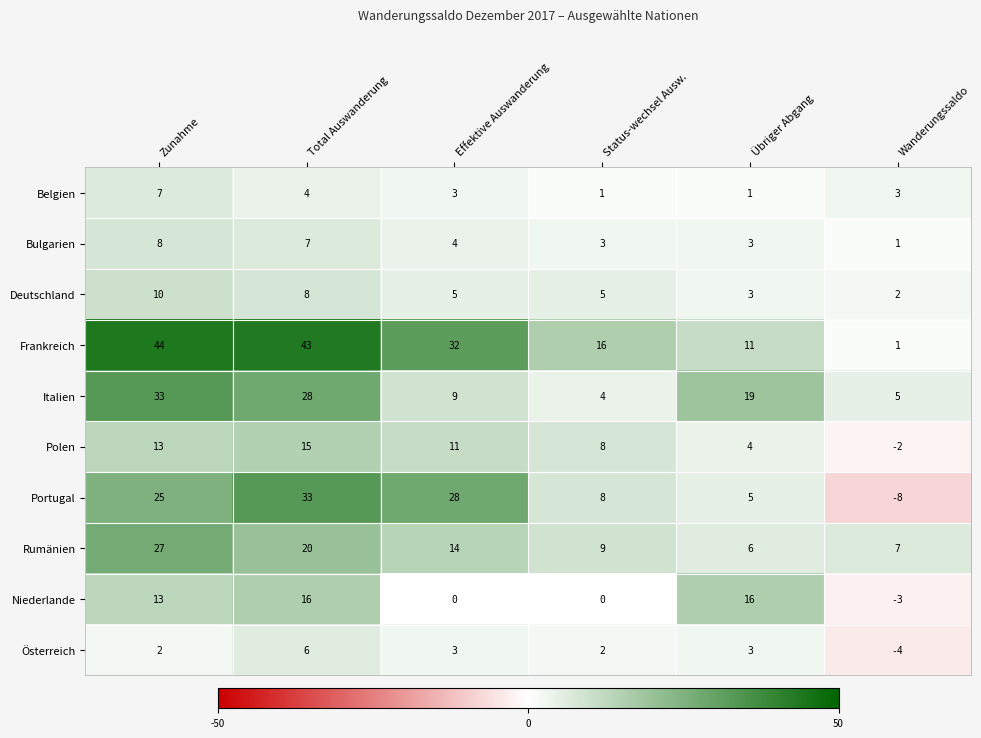

True or false: Deutschland has a value of 5 at Status-wechsel Ausw..

True